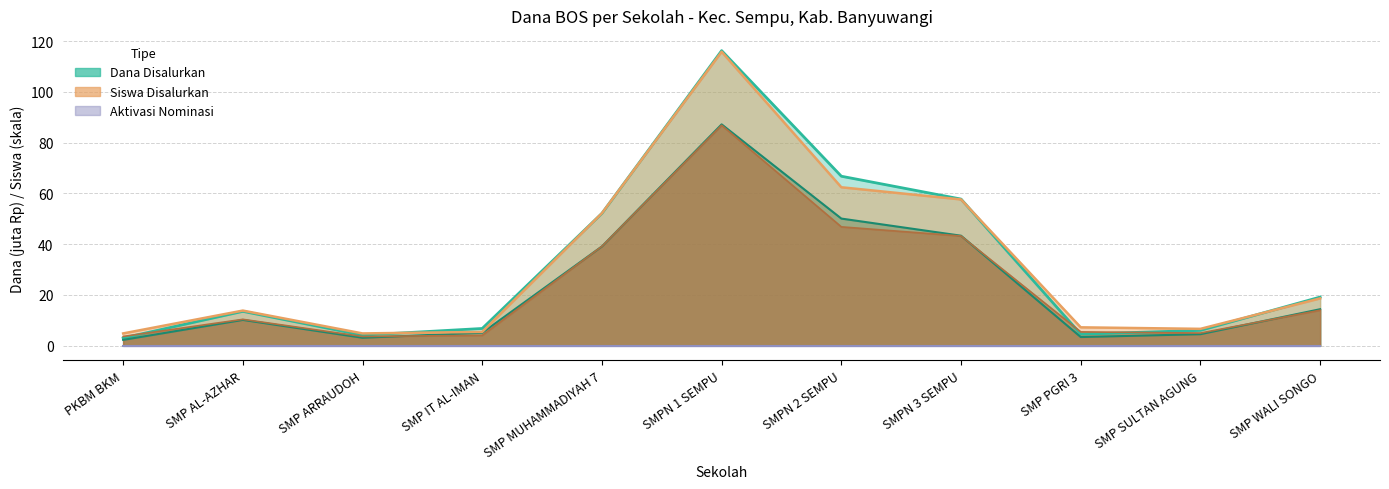

Does the chart have visible grid lines?

Yes